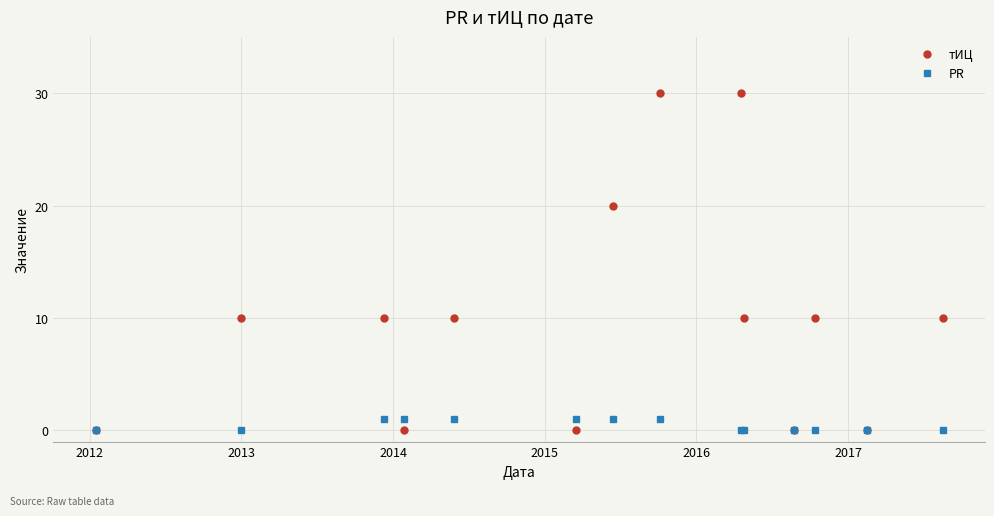

List the series in order of their overall mean, lowest first.

PR, тИЦ